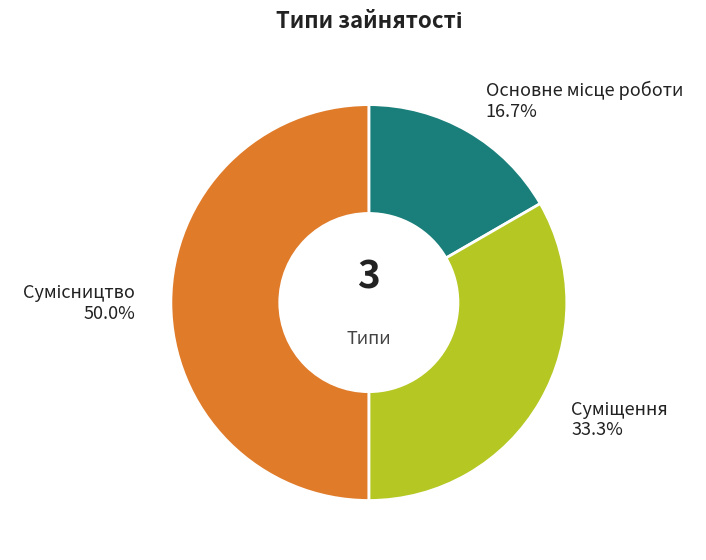

How many segments does this pie chart have?

3